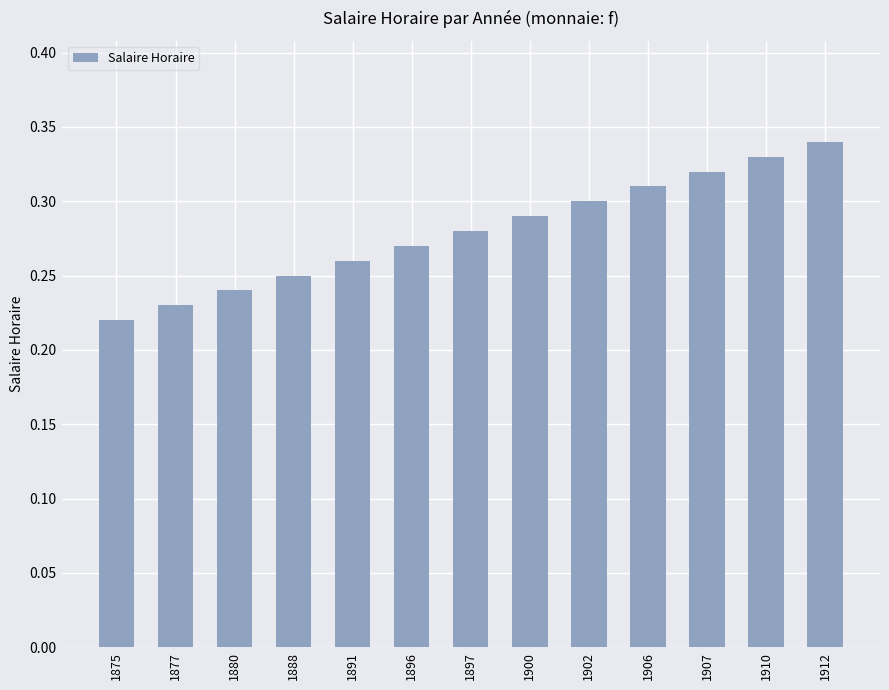

What is the sum of all values?

3.6